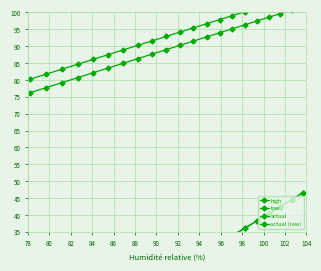

What is the value of the high point at the 7th from the left?

88.9